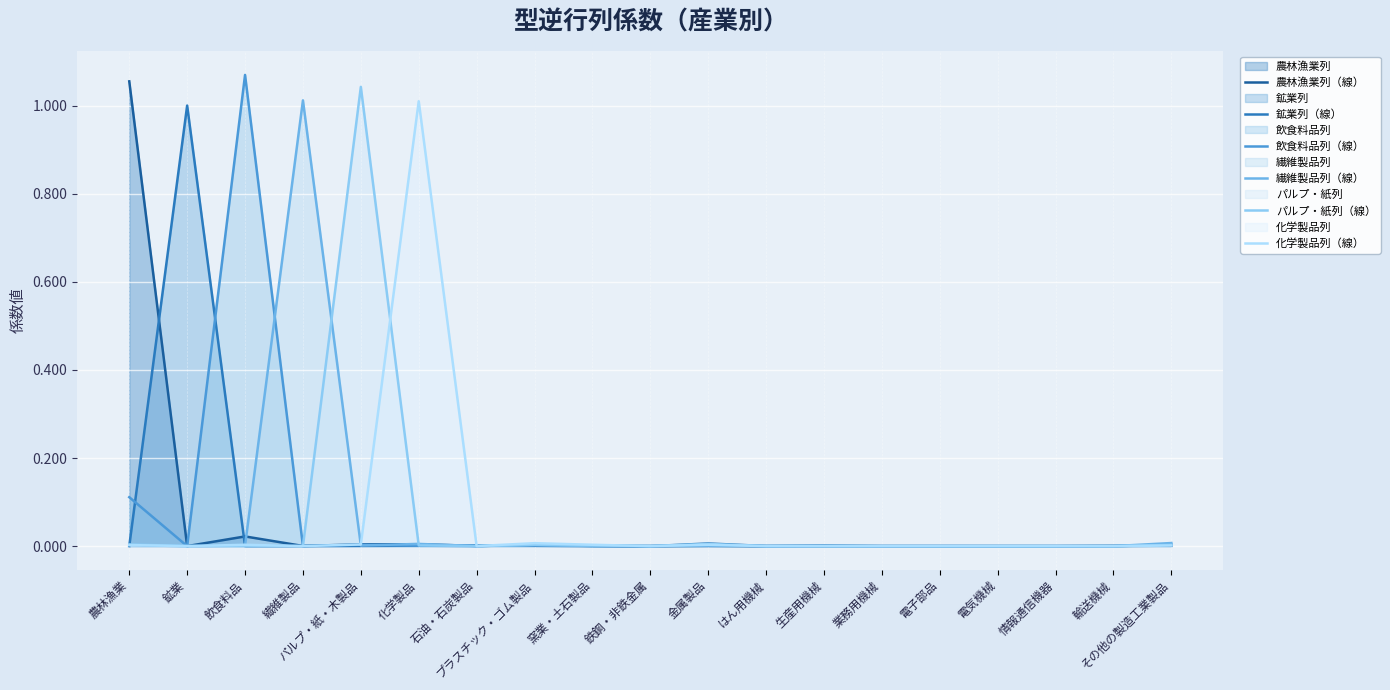

Where do 化学製品列（線） and パルプ・紙列（線） first cross each other?

鉱業 and 飲食料品